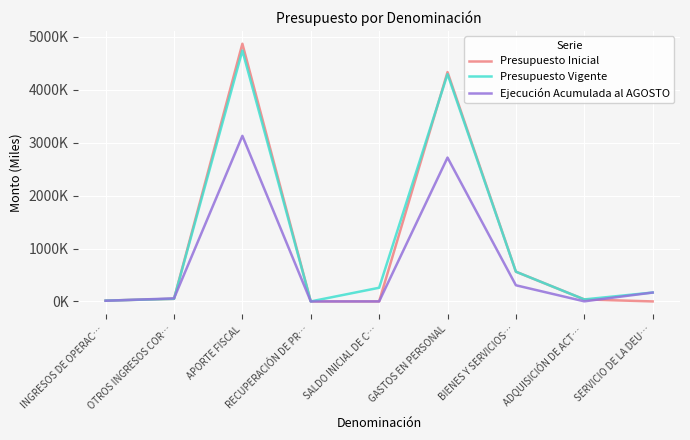

Is the value of Ejecución Acumulada al AGOSTO at GASTOS EN PERSONAL greater than the value of Presupuesto Vigente at SERVICIO DE LA DEU…?

Yes